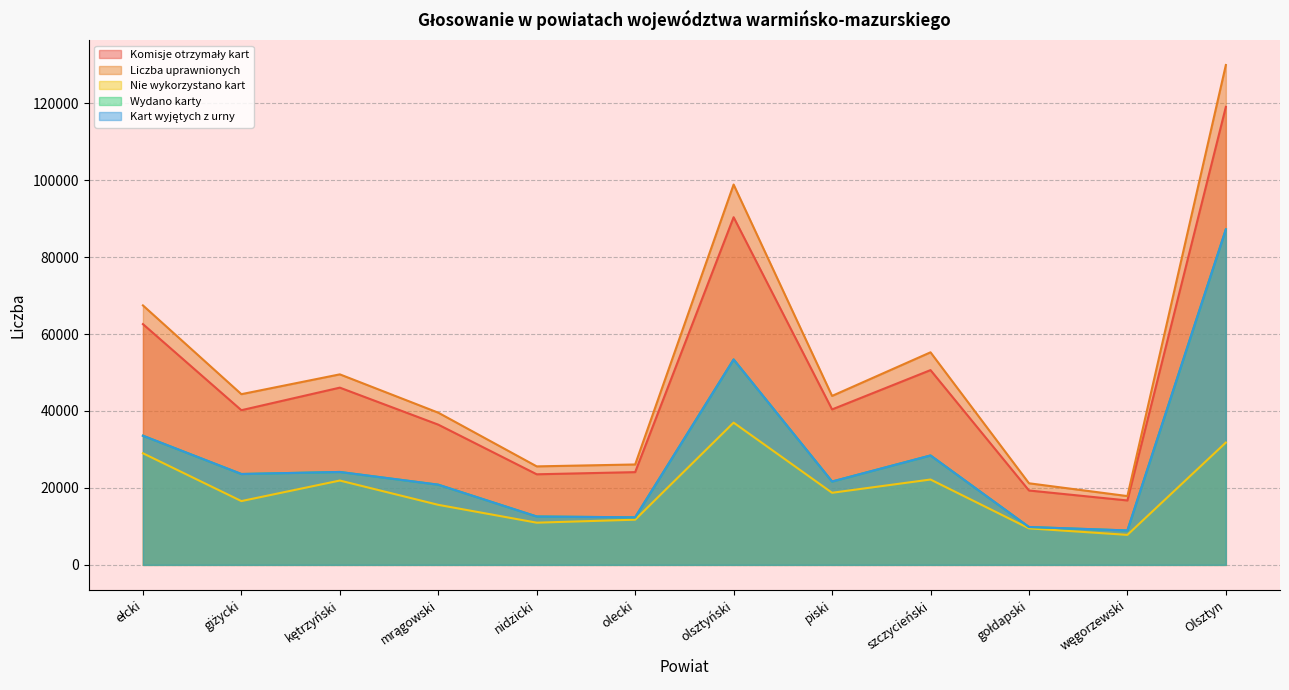

Which category has the lowest value across all series?

węgorzewski